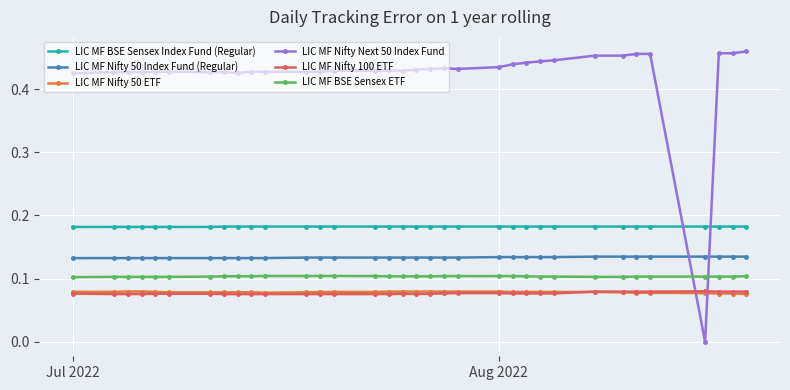

True or false: LIC MF BSE Sensex Index Fund (Regular) has more than 0 interior local peaks.

True